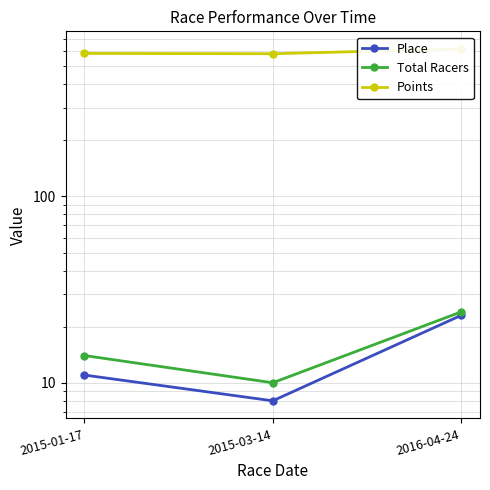

The value of Points at 2015-03-14 is 127.2. True or false?

False